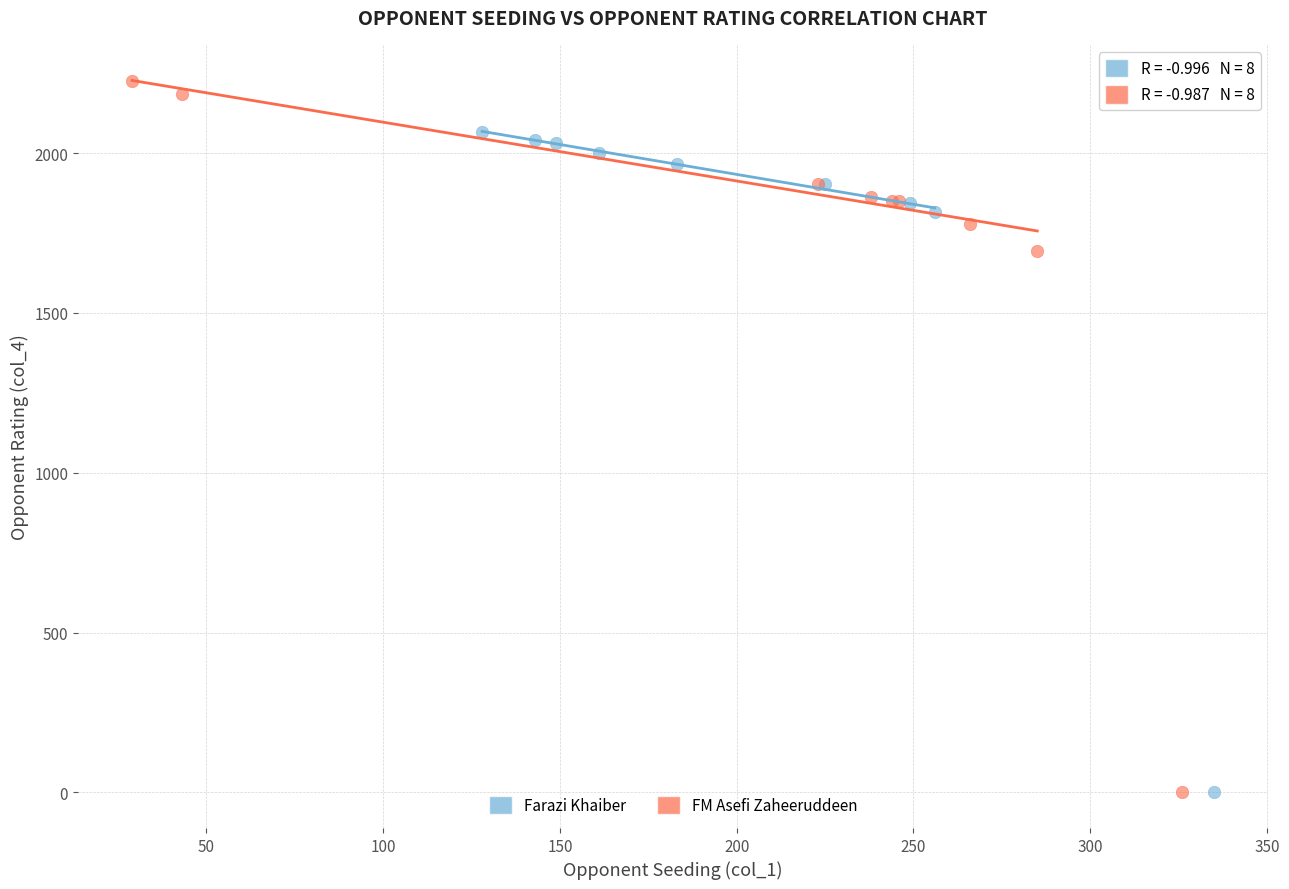

Which series reaches the maximum Y coordinate?

FM Asefi Zaheeruddeen